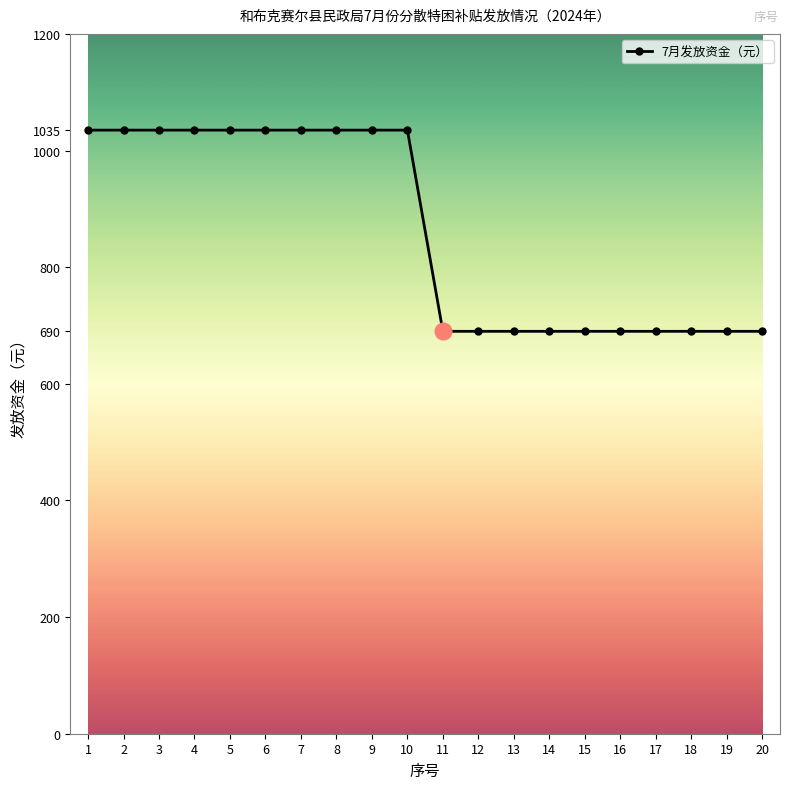

How many distinct data groups are displayed?

1